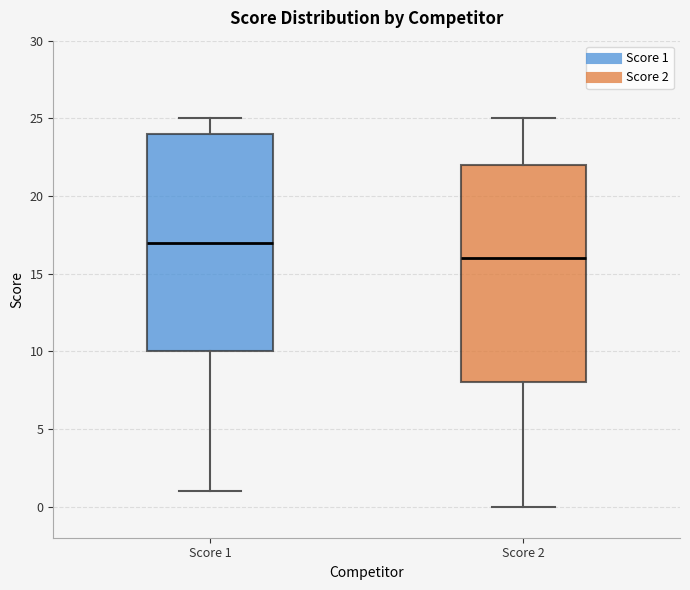

Reading left to right, read every box against the y-axis: the position of its median line, the range the box covers, and the ends of its whiskers. The values are not printed on the chart, so give them approximately, as read against the axis.

Score 1: median 17, box 10 to 24, whiskers 1 to 25
Score 2: median 16, box 8 to 22, whiskers 0 to 25